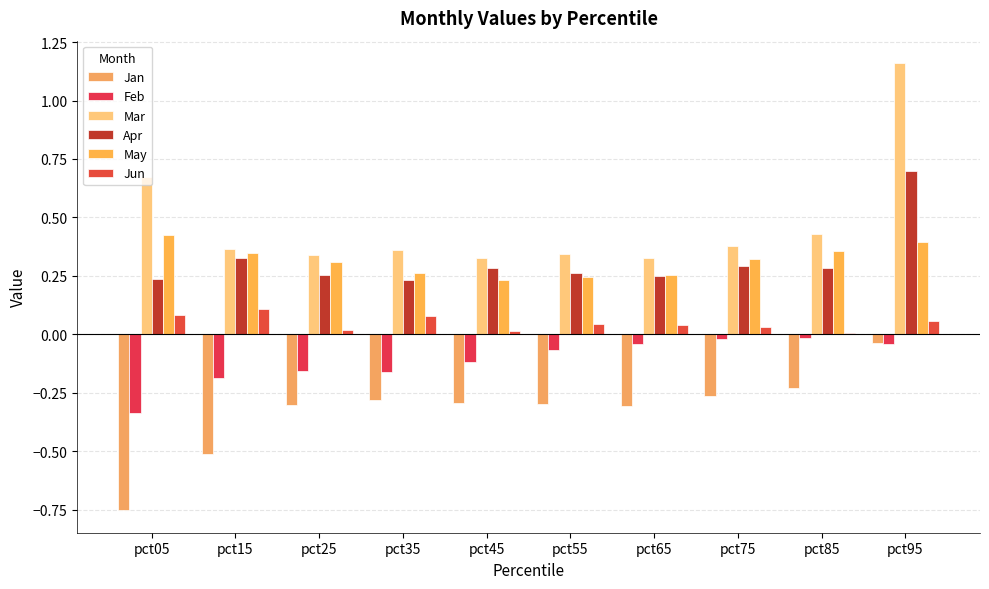

Does the chart contain stacked bars?

No